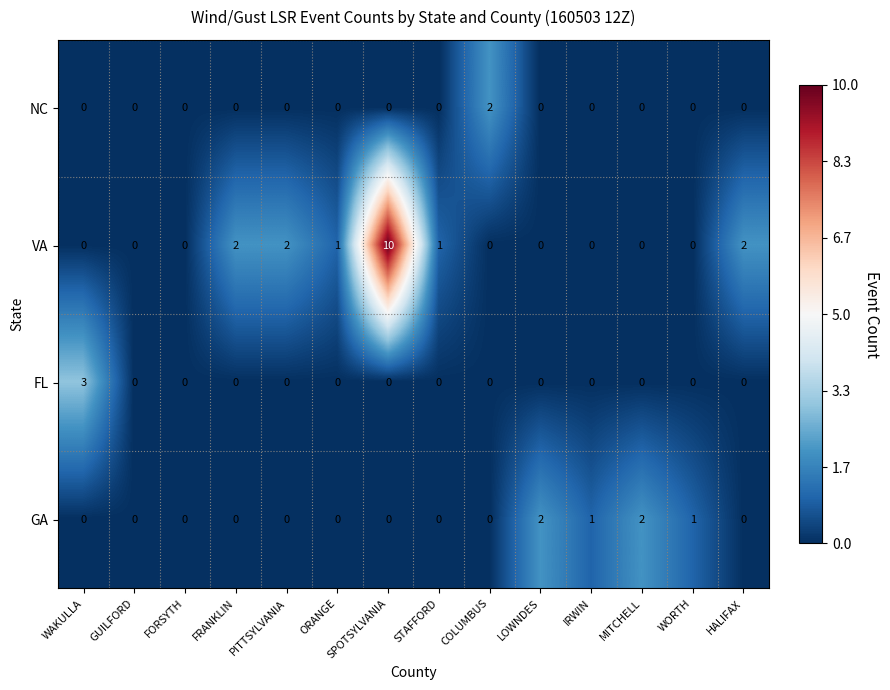

Which series has the largest range (max minus min)?

VA